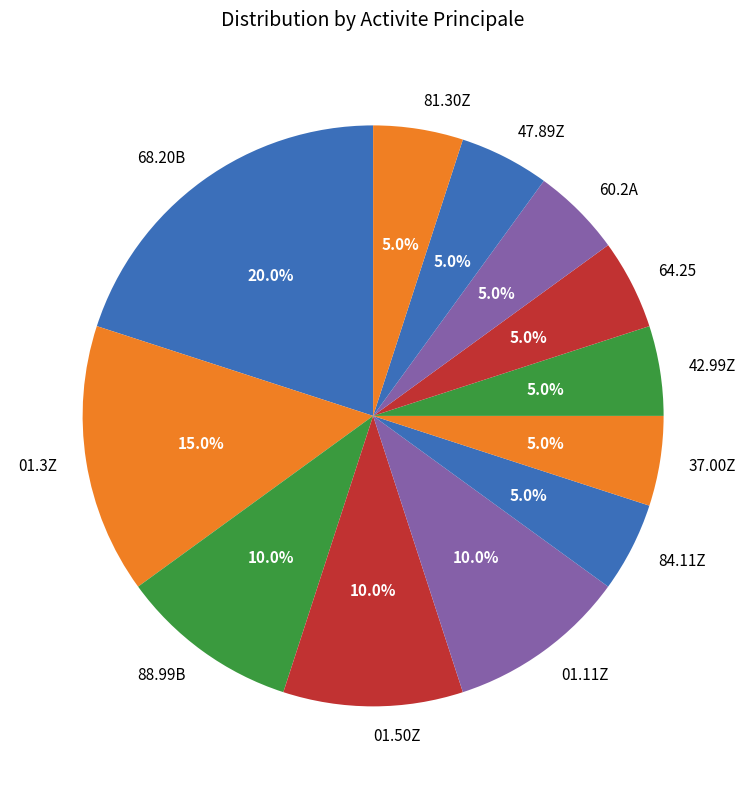

Is it true that 88.99B is 1% of the pie?

False